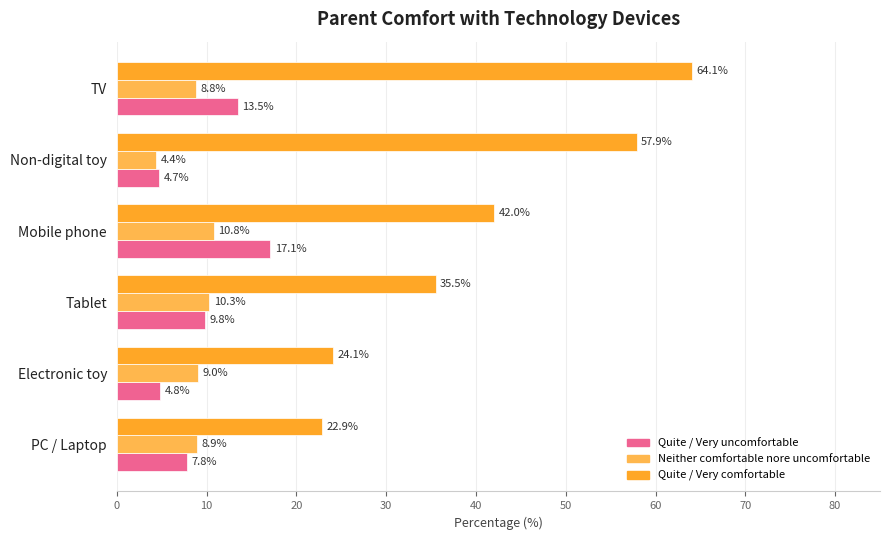

What are all the series names shown in the legend?

Quite / Very uncomfortable, Neither comfortable nore uncomfortable, Quite / Very comfortable